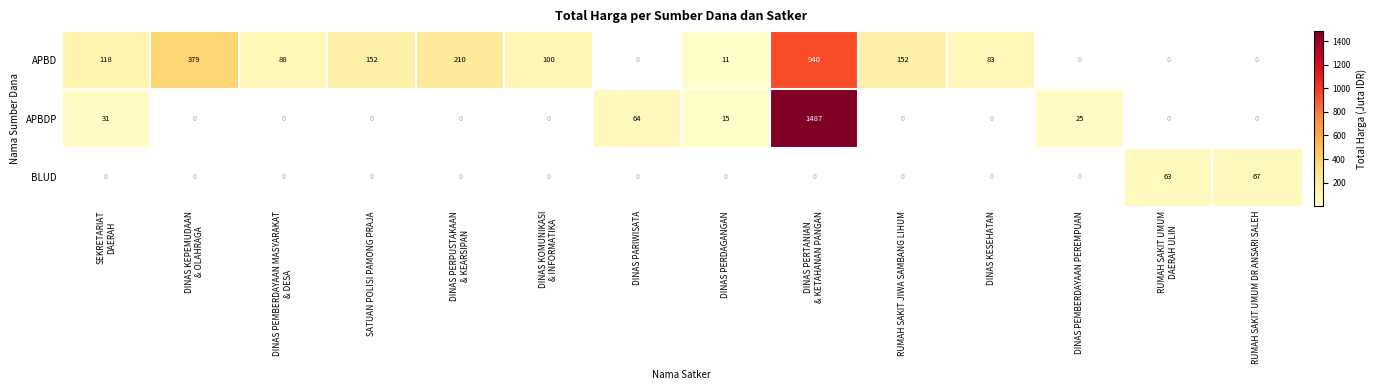

List the series in order of their peak value, highest first.

APBDP, APBD, BLUD